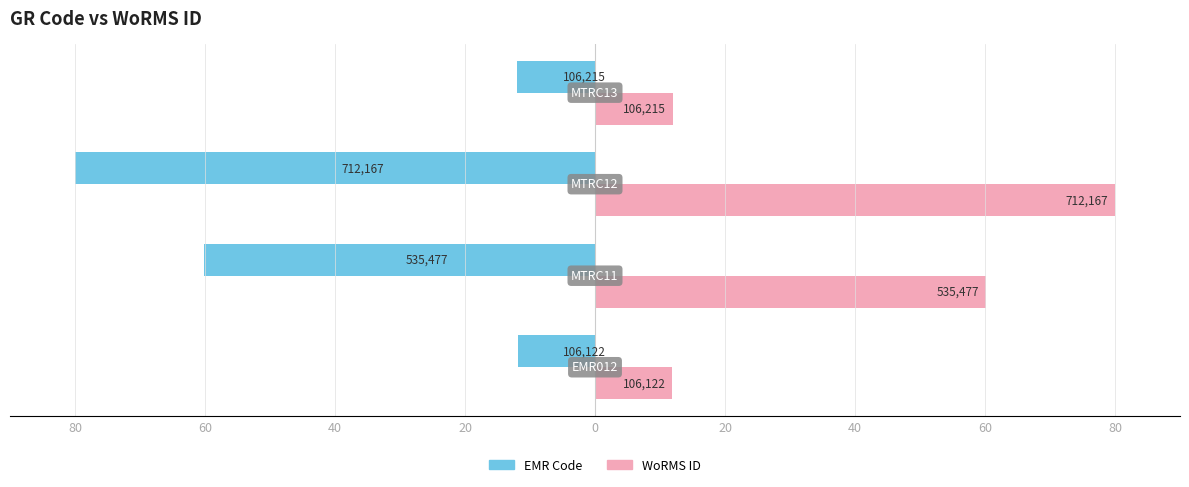

What are all the series names shown in the legend?

EMR Code, WoRMS ID